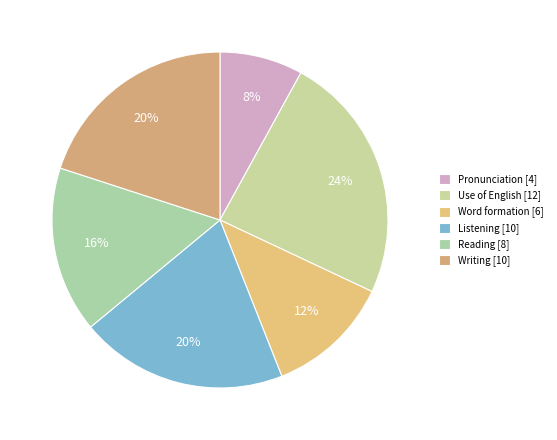

What percentage do Use of English and Writing together represent?

44.0%